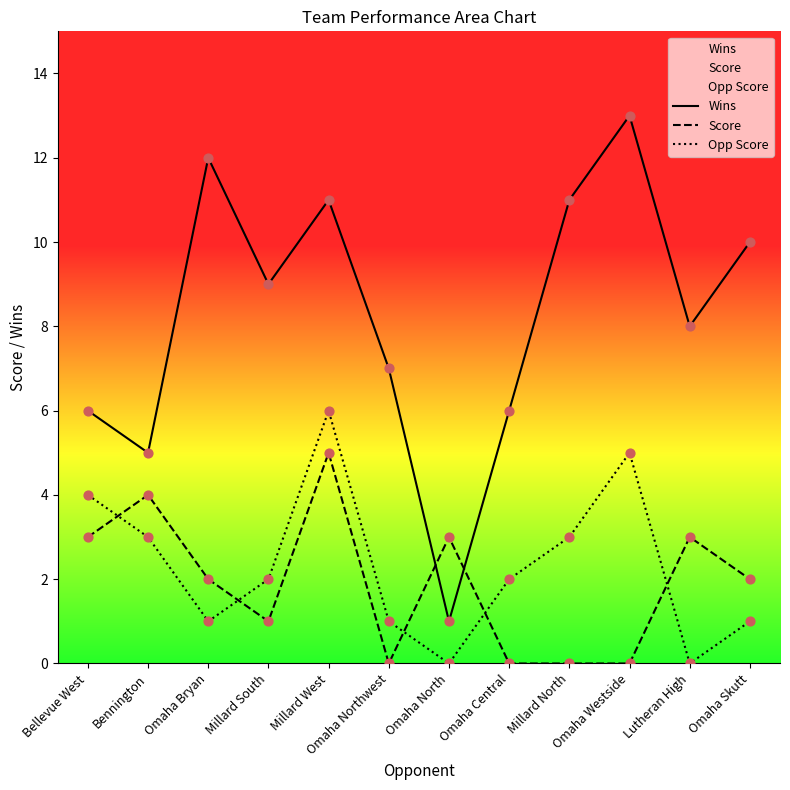

At how many categories does at least one series exceed 6?

8